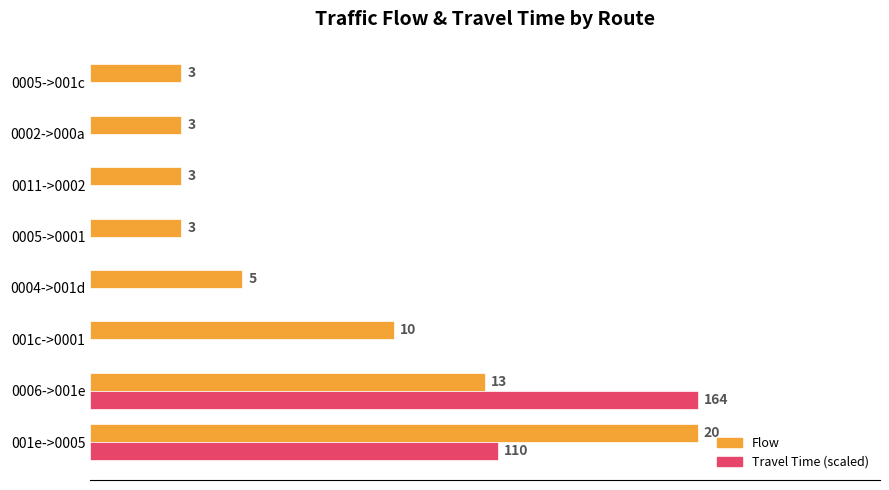

At which label is Travel Time (scaled) closest to 10?

001e->0005